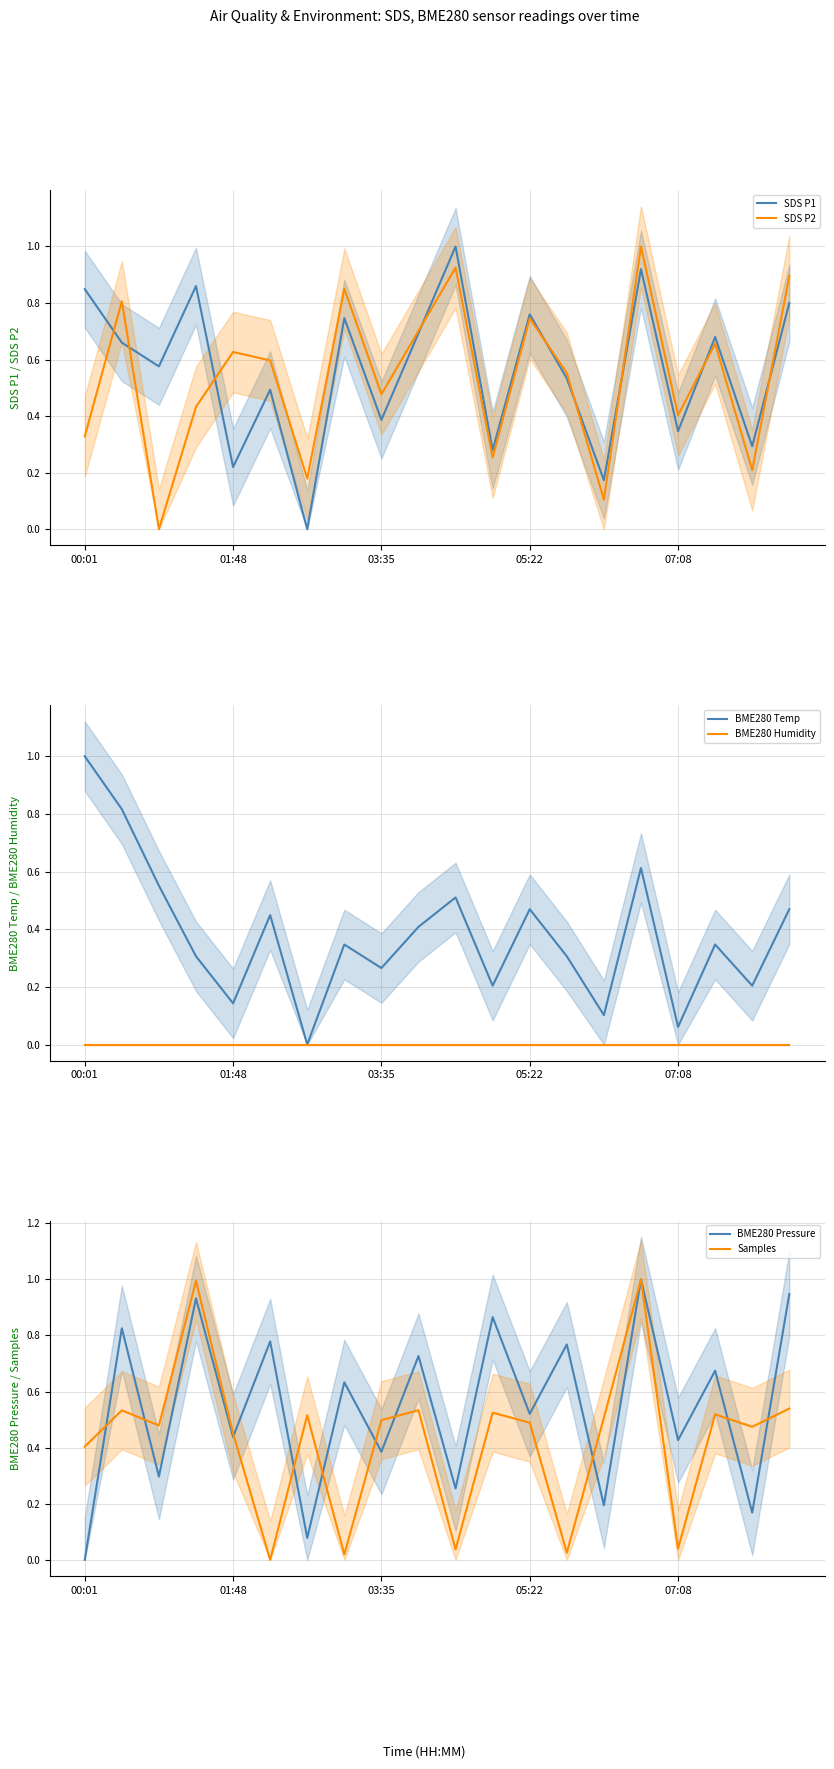

At which category is the sum across all series the highest?

15